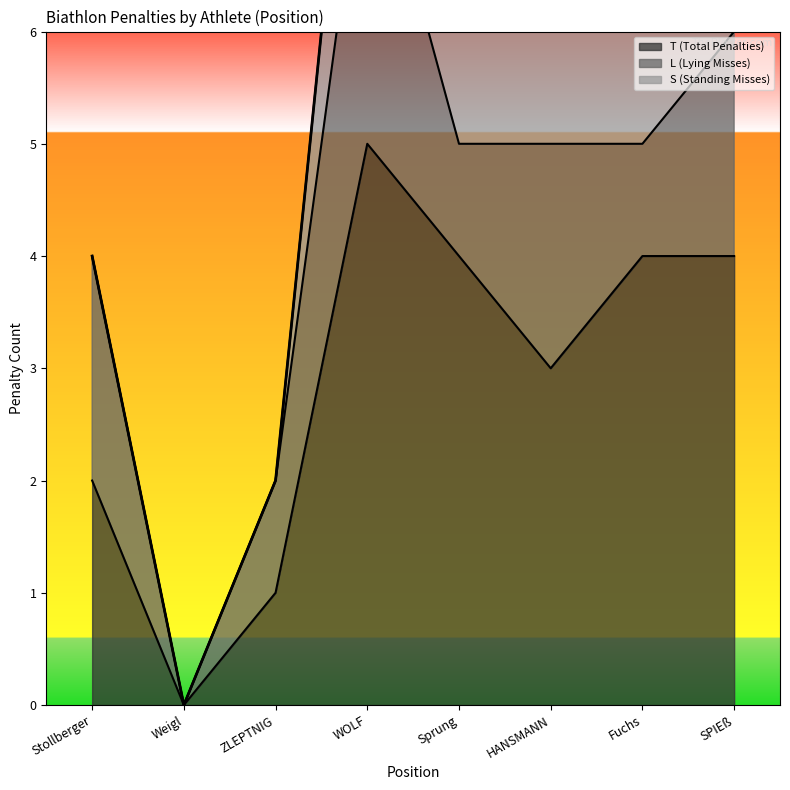

What is the approximate value of T (Total Penalties) at Sprung?

4